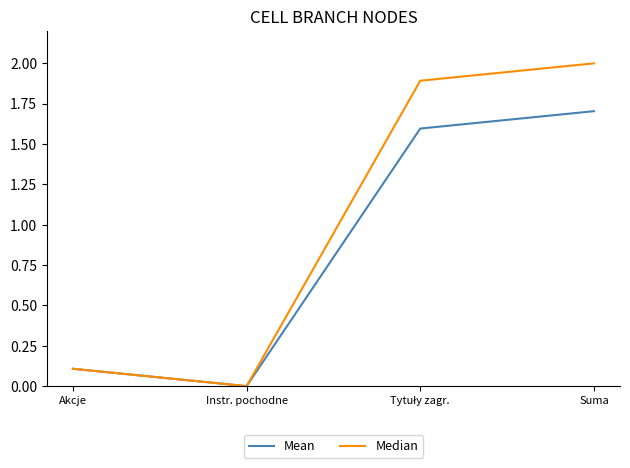

Which label corresponds to the largest value in the chart?

Suma